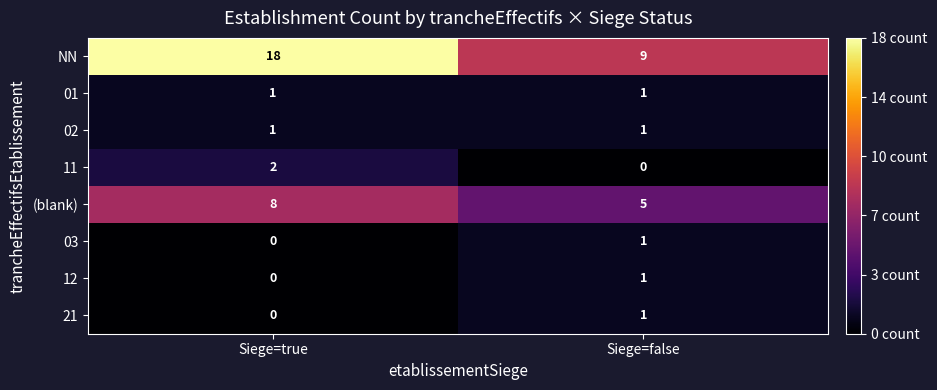

What is the difference between the NN values at Siege=false and Siege=true?

9